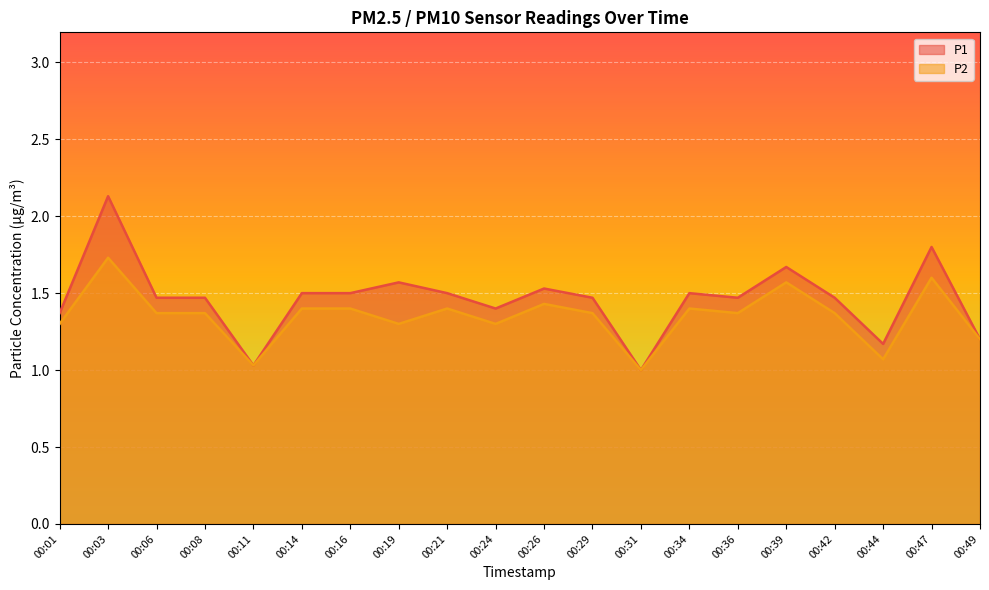

In P1, how many points are higher than both neighbors (excluding endpoints)?

6